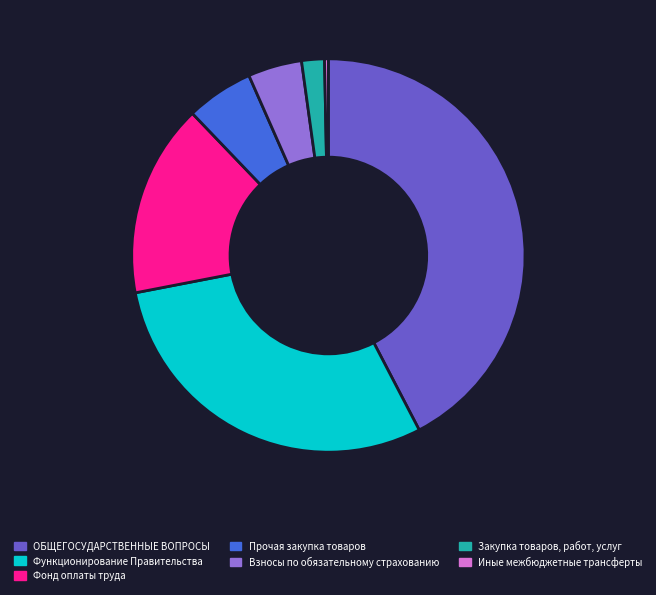

Approximately how many times larger is the value at Фонд оплаты труда compared to ОБЩЕГОСУДАРСТВЕННЫЕ ВОПРОСЫ?

0.4